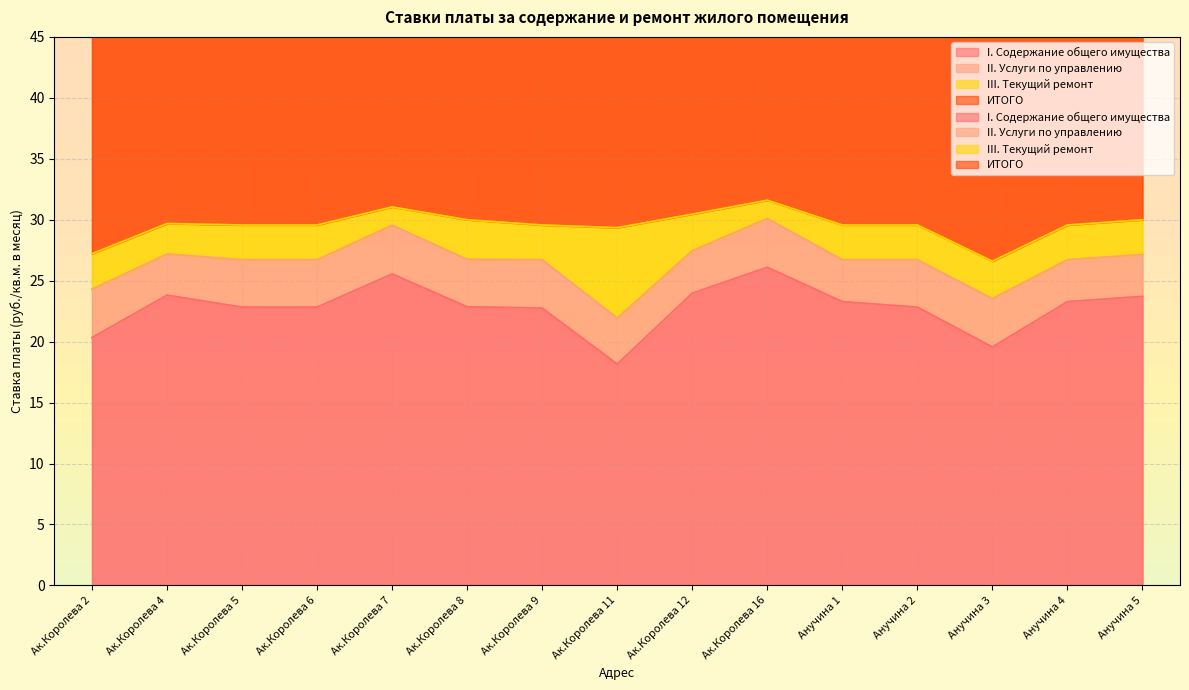

Which series has the largest total across all categories?

ИТОГО